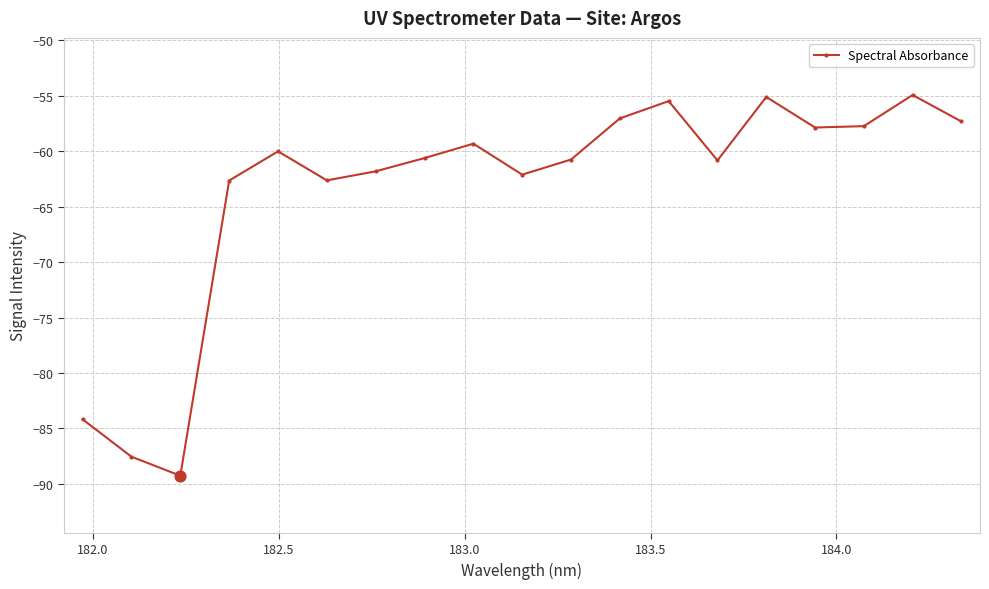

What is the minimum value shown in the chart?

-89.3